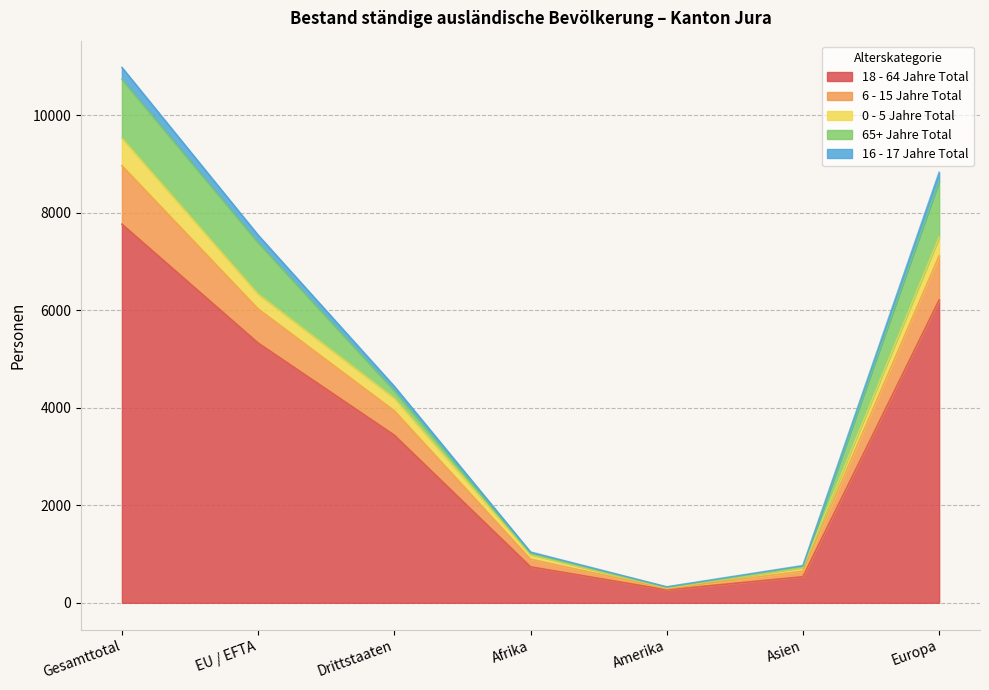

True or false: 18 - 64 Jahre Total has a value of 266 at Amerika.

True